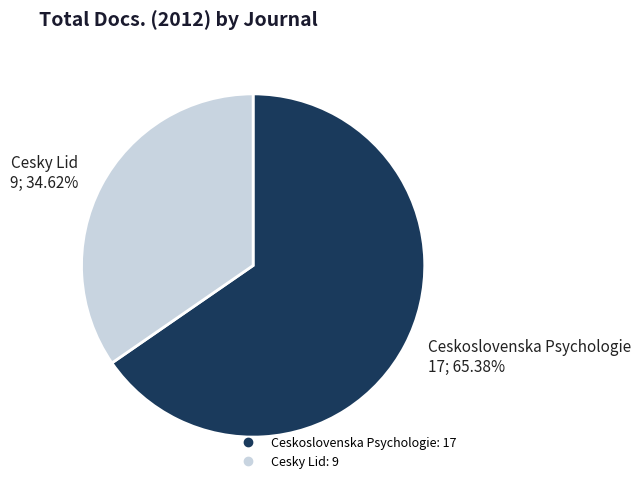

To the nearest percent, what is the combined percentage of Ceskoslovenska Psychologie and Cesky Lid?

100%